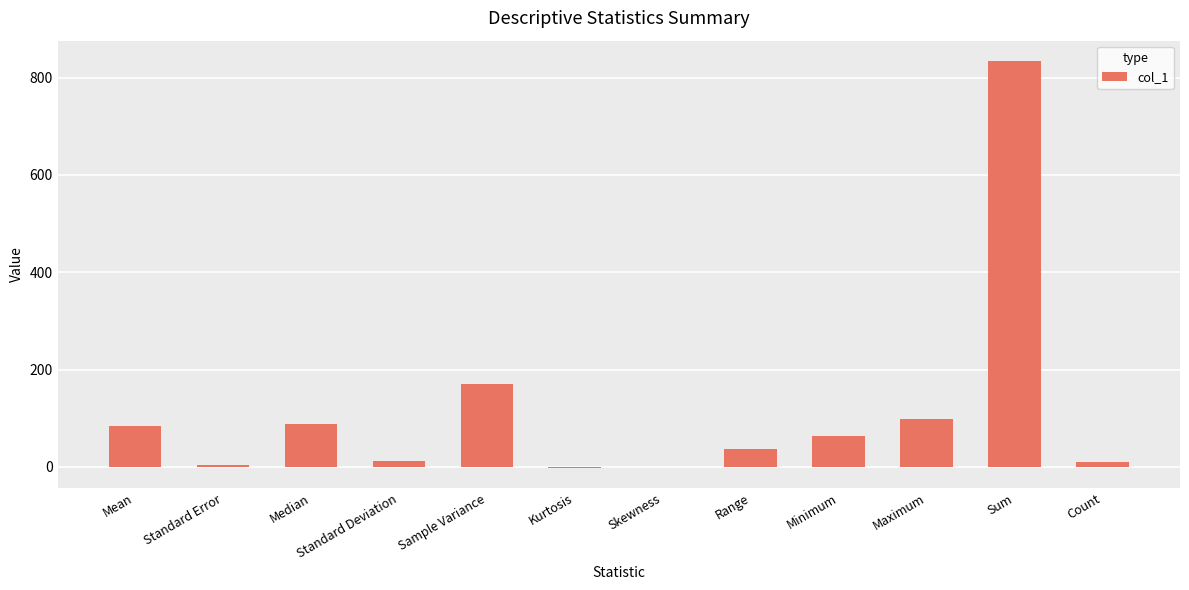

Between Count and Sample Variance, which is larger?

Sample Variance